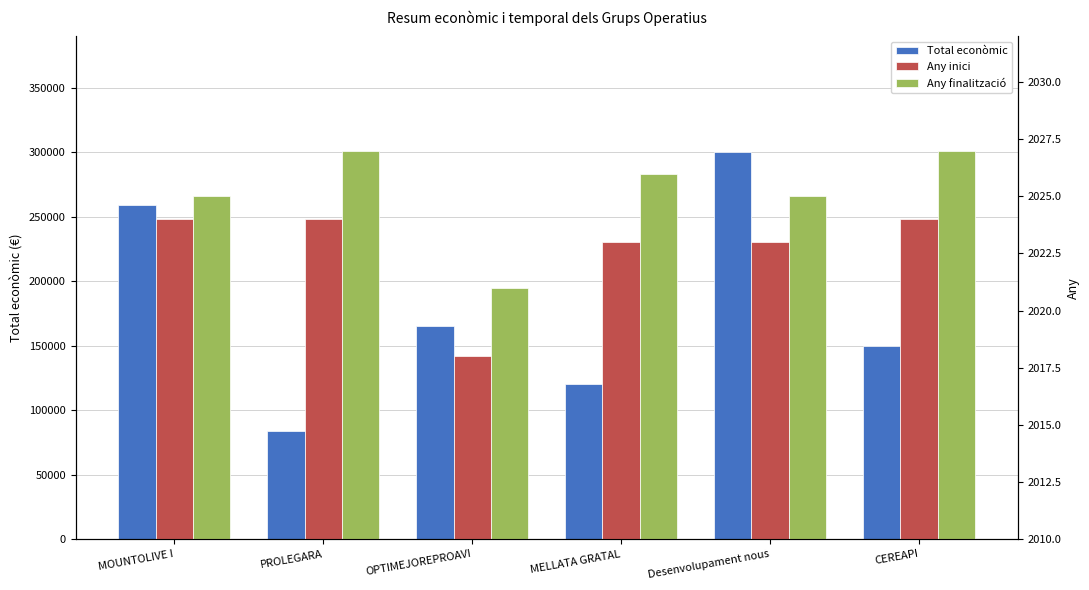

The Total econòmic series shows 83646 at PROLEGARA. True or false?

True